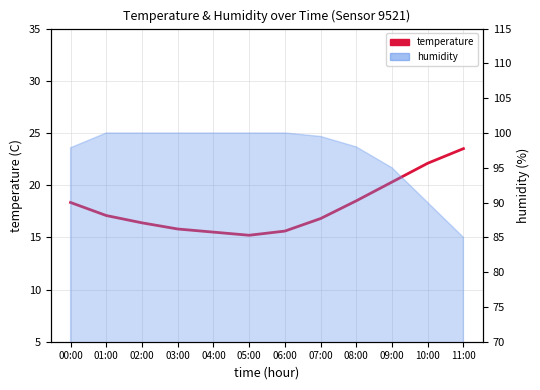

How many data points are less than 17?

6